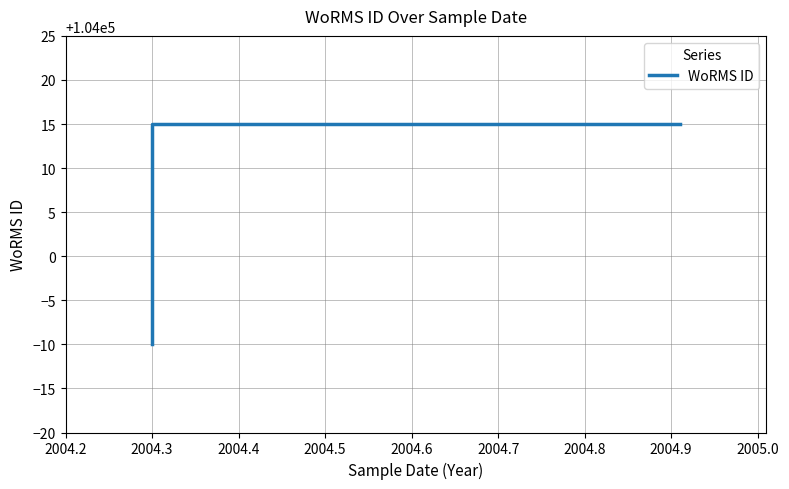

True or false: there are more than 2 points higher than both neighbors.

False